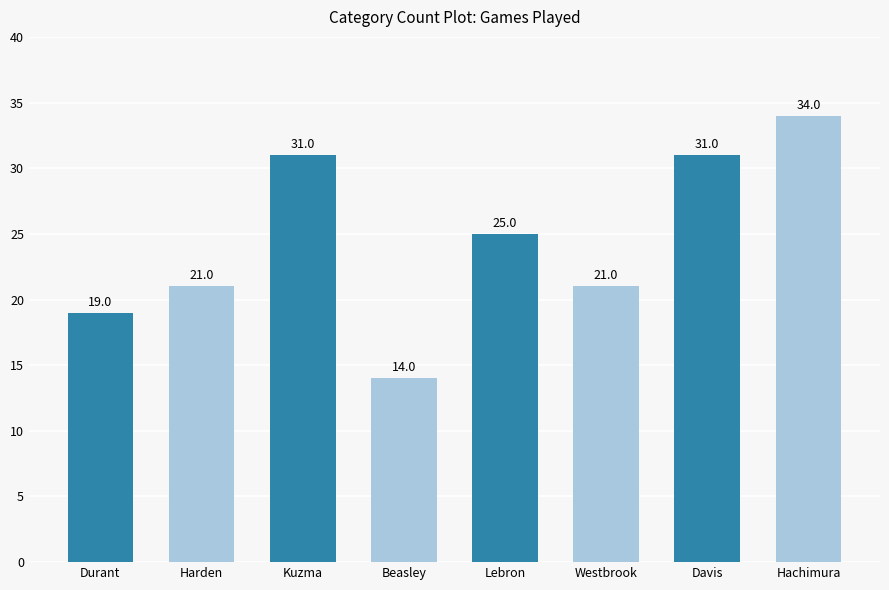

What is the value of the 5th bar from the left?

25